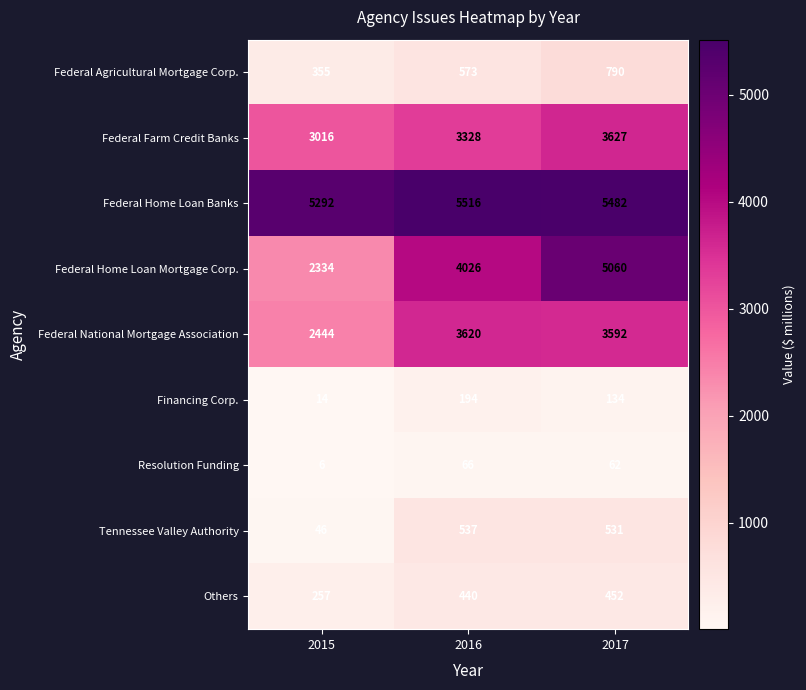

The value of Tennessee Valley Authority at 2015 is 11. True or false?

False